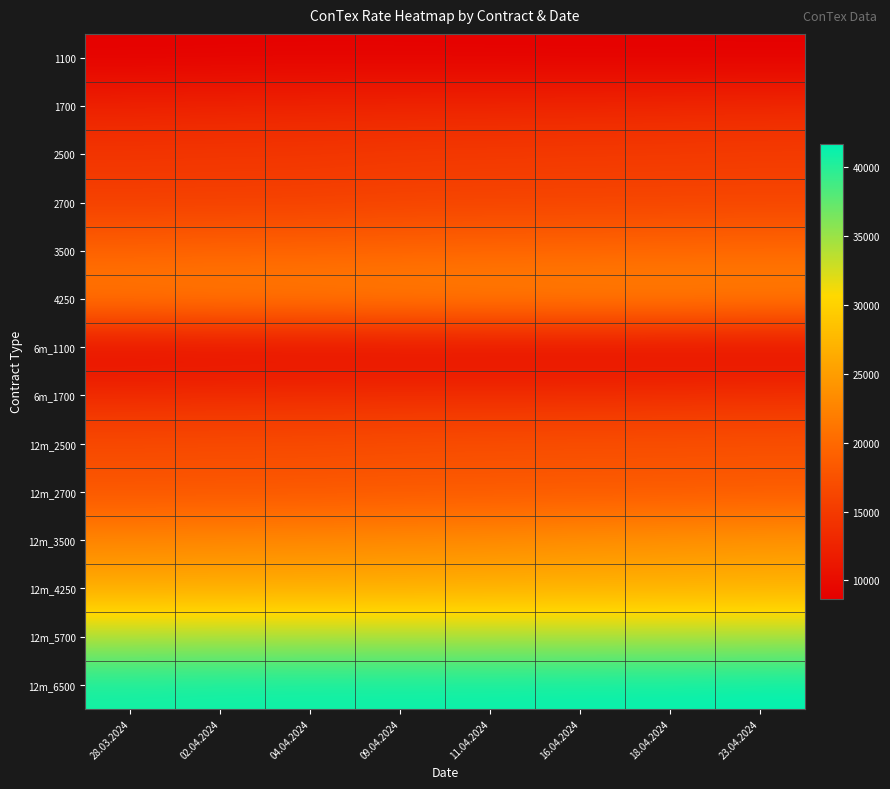

At which category is the sum across all series the highest?

23.04.2024